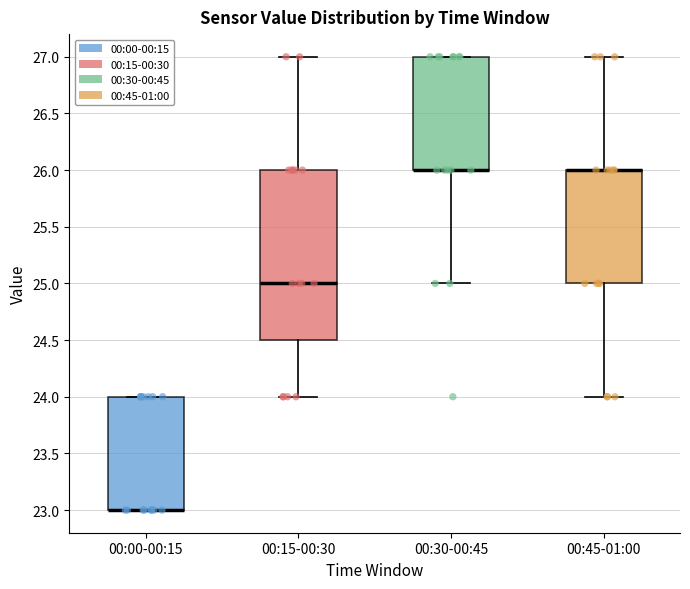

Which box is the tallest, from its lower edge to its upper edge?

00:15-00:30